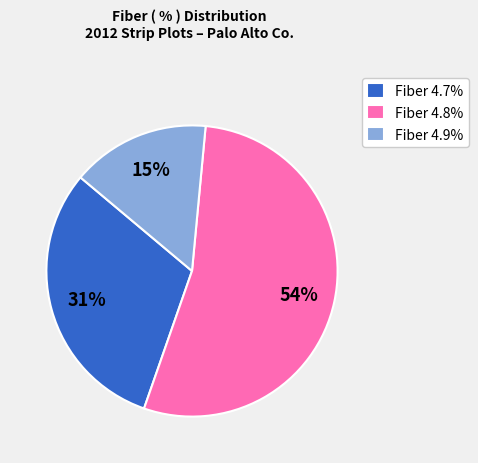

Approximately how many times larger is the value at Fiber 4.9% compared to Fiber 4.8%?

0.3